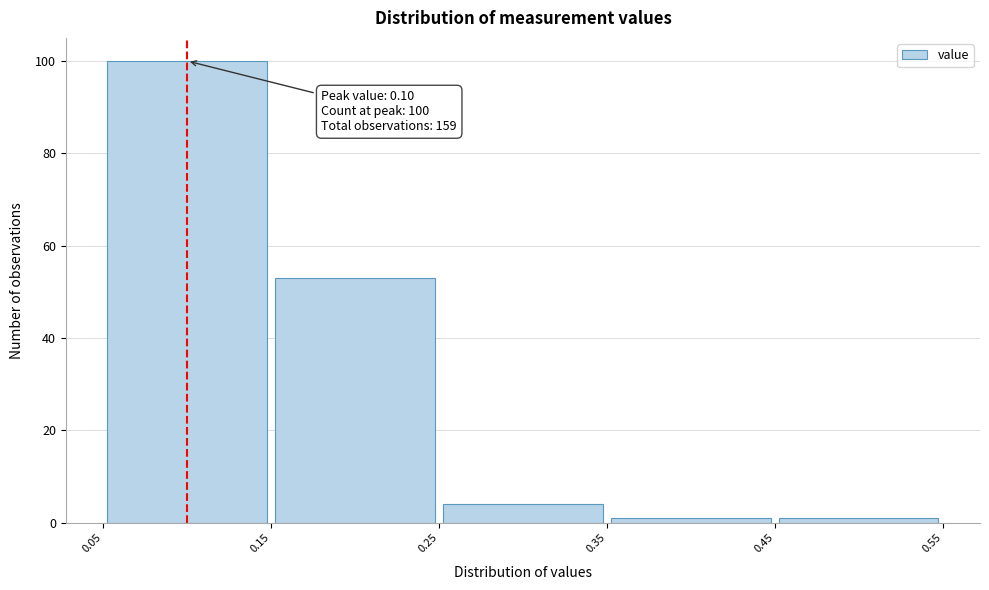

Which range on the x-axis has the tallest bar?

0.05 to 0.15